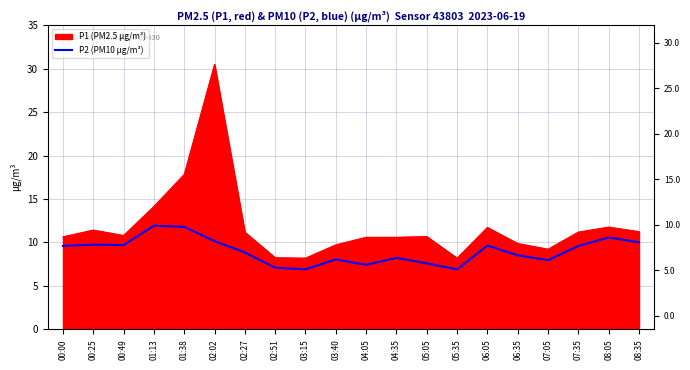

Reading left to right, what are all the values shown in this chart?

9.6	9.8	9.7	11.9	11.8	10.2	8.8	7.1	6.9	8.1	7.4	8.2	7.6	6.9	9.7	8.5	8.0	9.6	10.6	10.0